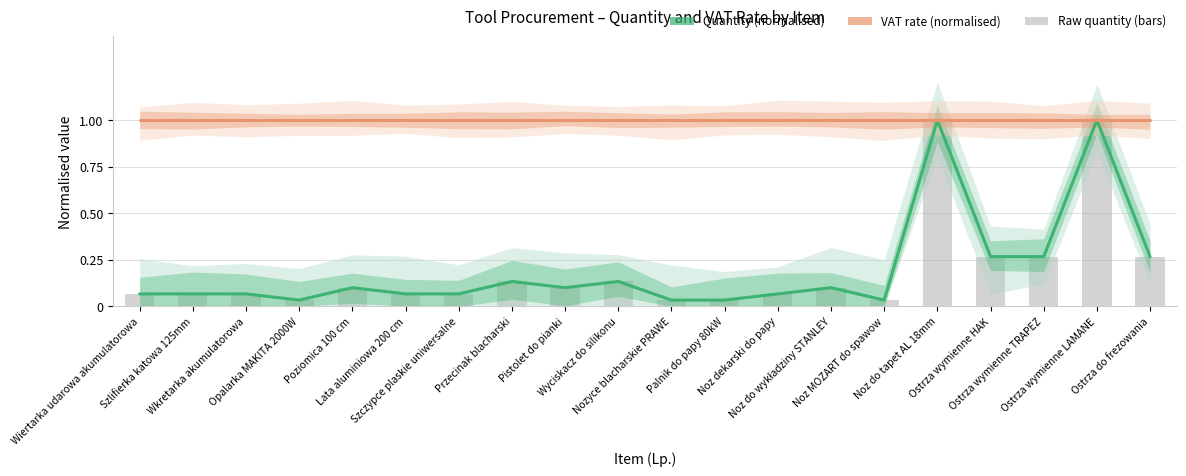

Reading right to left, extract all data points from this chart.

Quantity (normalised): Ostrza do frezowania=0.3	Ostrza wymienne LAMANE=1.0	Ostrza wymienne TRAPEZ=0.3	Ostrza wymienne HAK=0.3	Noz do tapet AL 18mm=1.0	Noz MOZART do spawow=0.0	Noz do wykładziny STANLEY=0.1	Noz dekarski do papy=0.1	Palnik do papy 80kW=0.0	Nozyce blacharskie PRAWE=0.0	Wyciskacz do silikonu=0.1	Pistolet do pianki=0.1	Przecinak blacharski=0.1	Szczypce plaskie uniwersalne=0.1	Lata aluminiowa 200 cm=0.1	Poziomica 100 cm=0.1	Opalarka MAKITA 2000W=0.0	Wkretarka akumulatorowa=0.1	Szlifierka katowa 125mm=0.1	Wiertarka udarowa akumulatorowa=0.1
VAT rate (normalised): Ostrza do frezowania=1.0	Ostrza wymienne LAMANE=1.0	Ostrza wymienne TRAPEZ=1.0	Ostrza wymienne HAK=1.0	Noz do tapet AL 18mm=1.0	Noz MOZART do spawow=1.0	Noz do wykładziny STANLEY=1.0	Noz dekarski do papy=1.0	Palnik do papy 80kW=1.0	Nozyce blacharskie PRAWE=1.0	Wyciskacz do silikonu=1.0	Pistolet do pianki=1.0	Przecinak blacharski=1.0	Szczypce plaskie uniwersalne=1.0	Lata aluminiowa 200 cm=1.0	Poziomica 100 cm=1.0	Opalarka MAKITA 2000W=1.0	Wkretarka akumulatorowa=1.0	Szlifierka katowa 125mm=1.0	Wiertarka udarowa akumulatorowa=1.0